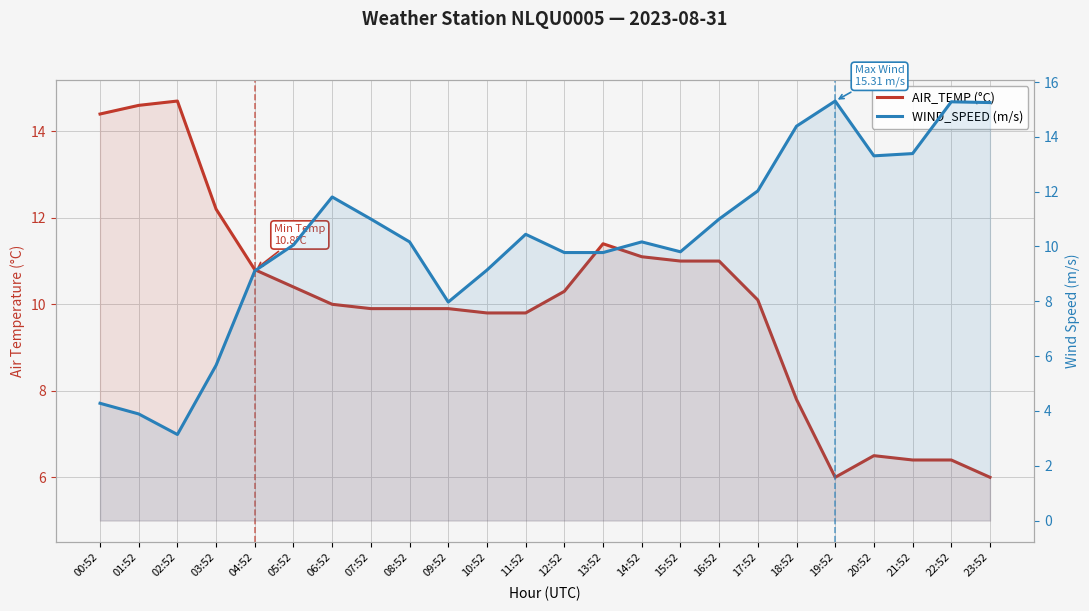

Count the number of categories in the chart.

24